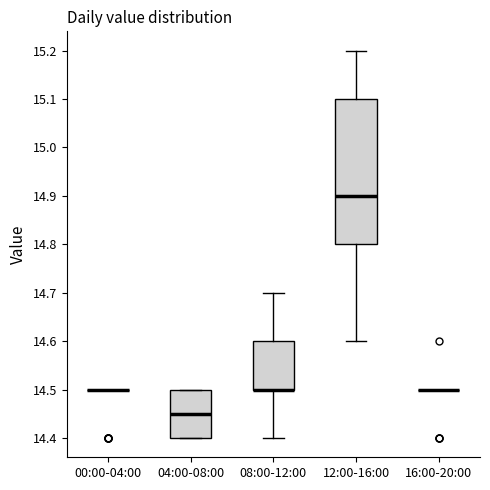

Reading left to right, read every box against the y-axis: the position of its median line, the range the box covers, and the ends of its whiskers. The values are not printed on the chart, so give them approximately, as read against the axis.

00:00-04:00: box collapsed to a line at 14.50, whiskers 14.50 to 14.50
04:00-08:00: median 14.45, box 14.40 to 14.50, whiskers 14.40 to 14.50
08:00-12:00: median 14.50 (drawn on the box's lower edge), box 14.50 to 14.60, whiskers 14.40 to 14.70
12:00-16:00: median 14.90, box 14.80 to 15.10, whiskers 14.60 to 15.20
16:00-20:00: box collapsed to a line at 14.50, whiskers 14.50 to 14.50